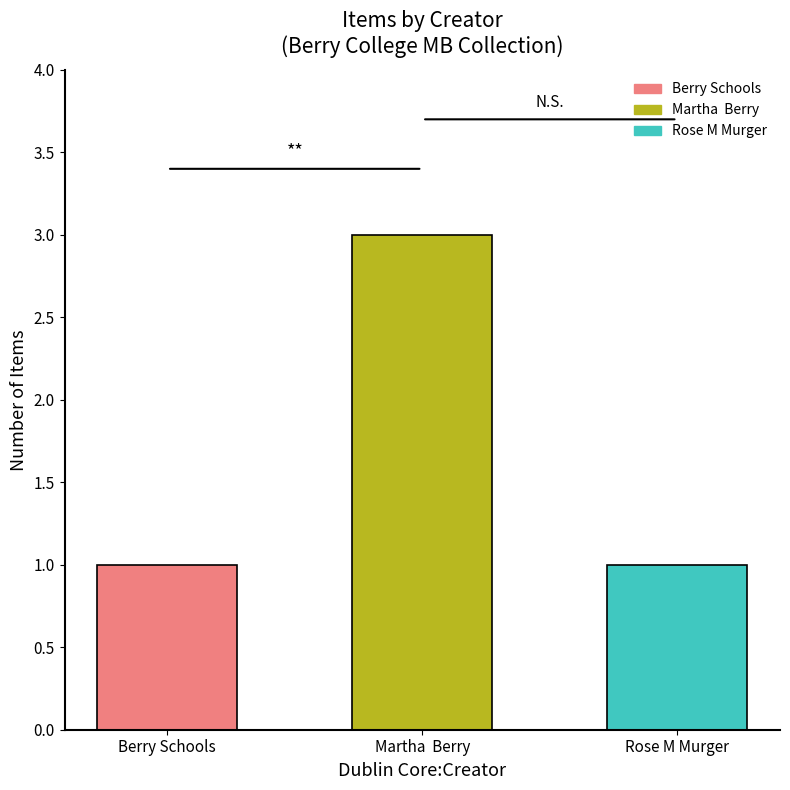

What is the label of the 2nd bar from the right?

Martha  Berry